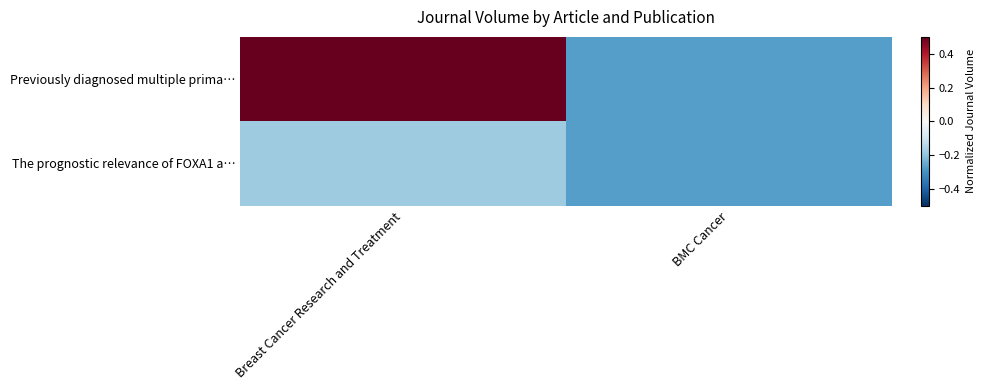

Reading left to right, list all the values displayed in this chart.

Previously diagnosed multiple prima…: Breast Cancer Research and Treatment=0.7	BMC Cancer=-0.3
The prognostic relevance of FOXA1 a…: Breast Cancer Research and Treatment=-0.2	BMC Cancer=-0.3